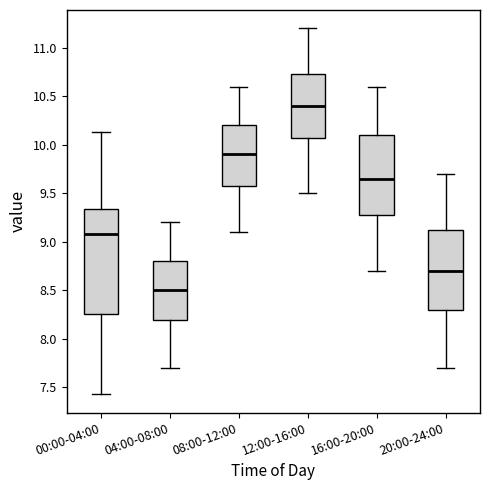

Which box has the highest median line?

12:00-16:00